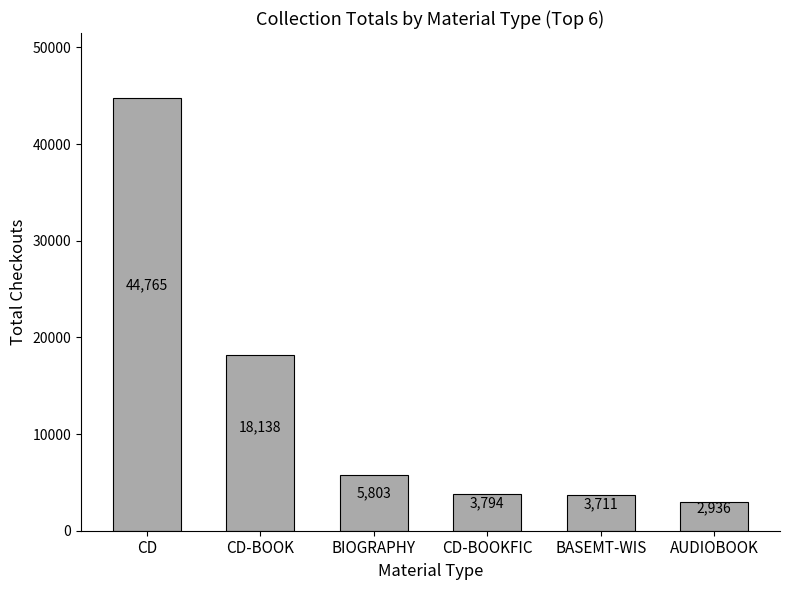

What is the label of the 6th bar from the right?

CD